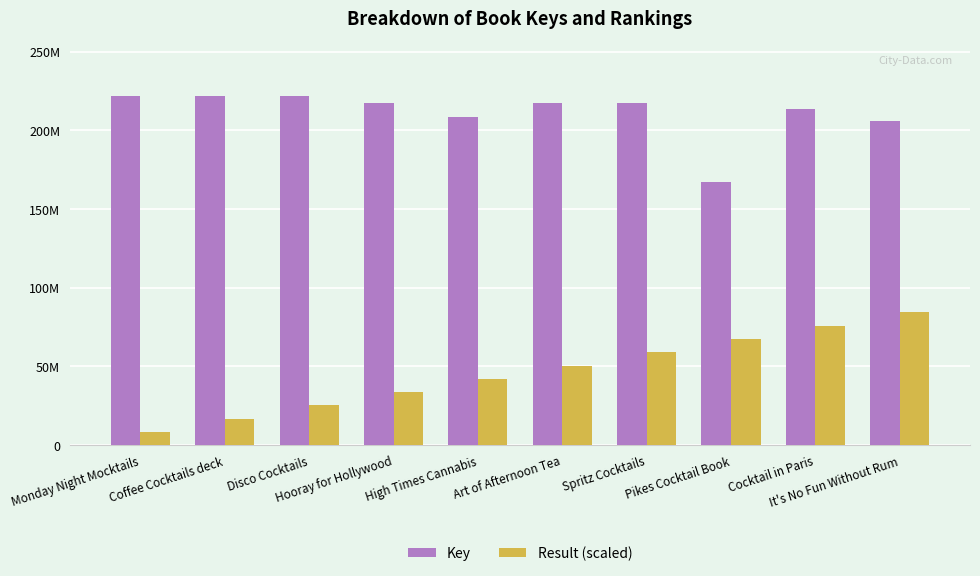

List the labels in order of Key value, smallest first.

Pikes Cocktail Book, It's No Fun Without Rum, High Times Cannabis, Cocktail in Paris, Hooray for Hollywood, Art of Afternoon Tea, Spritz Cocktails, Coffee Cocktails deck, Disco Cocktails, Monday Night Mocktails